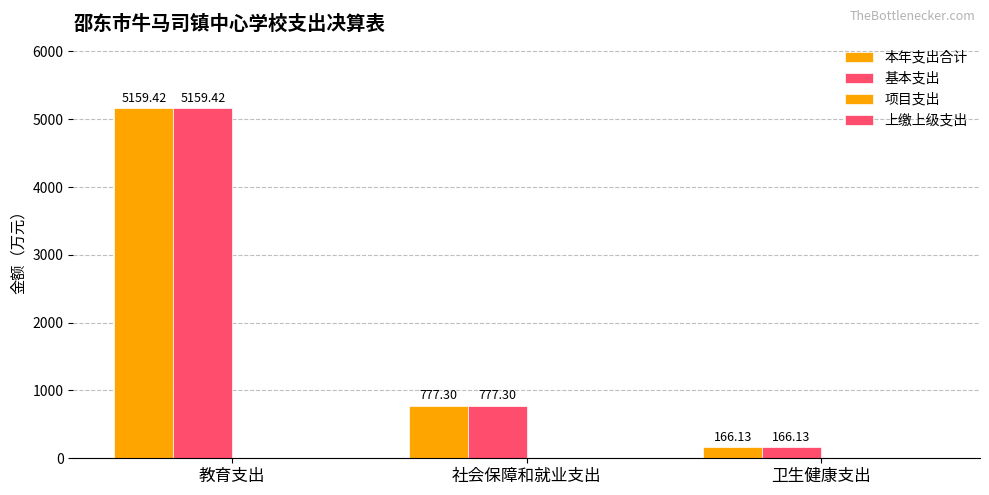

At 卫生健康支出, list the series in order from largest to smallest.

本年支出合计, 基本支出, 项目支出, 上缴上级支出